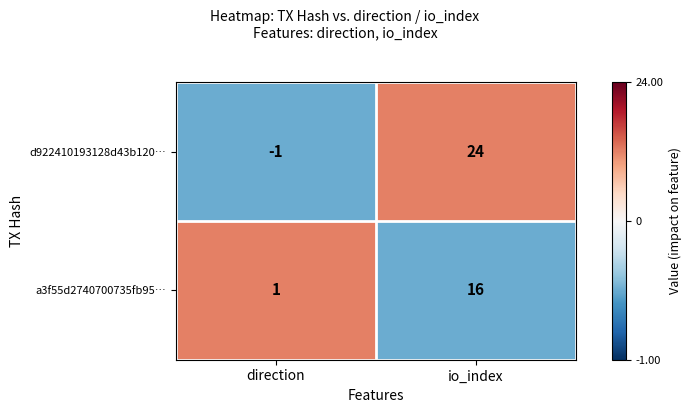

The value of d922410193128d43b120… at io_index is 37. True or false?

False